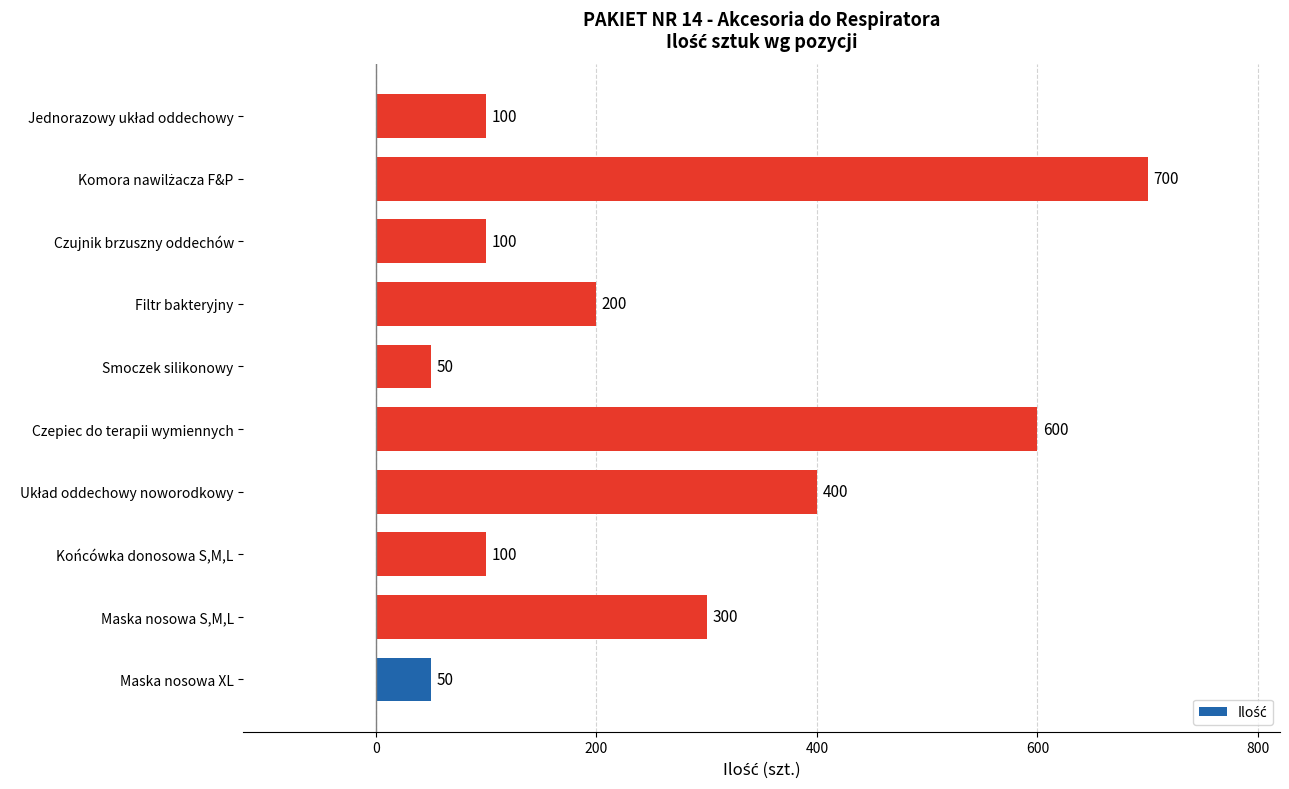

Reading bottom to top, what are all the values shown in this chart?

50	300	100	400	600	50	200	100	700	100